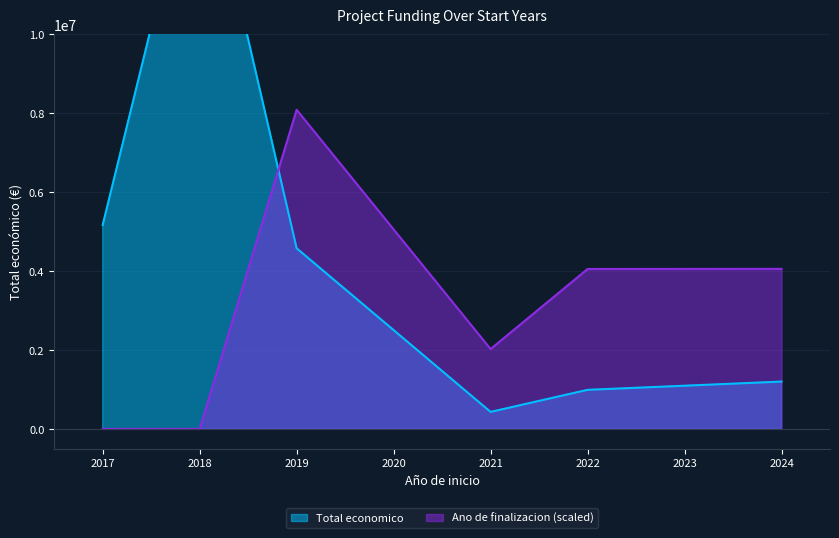

The value of Ano de finalizacion at 2022 is 2025. True or false?

True